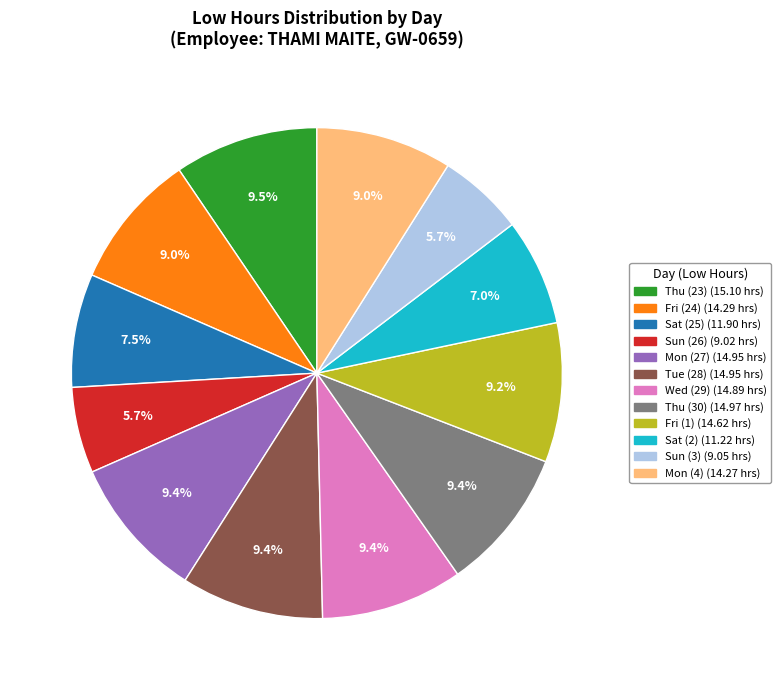

Count the number of slices in the pie.

12